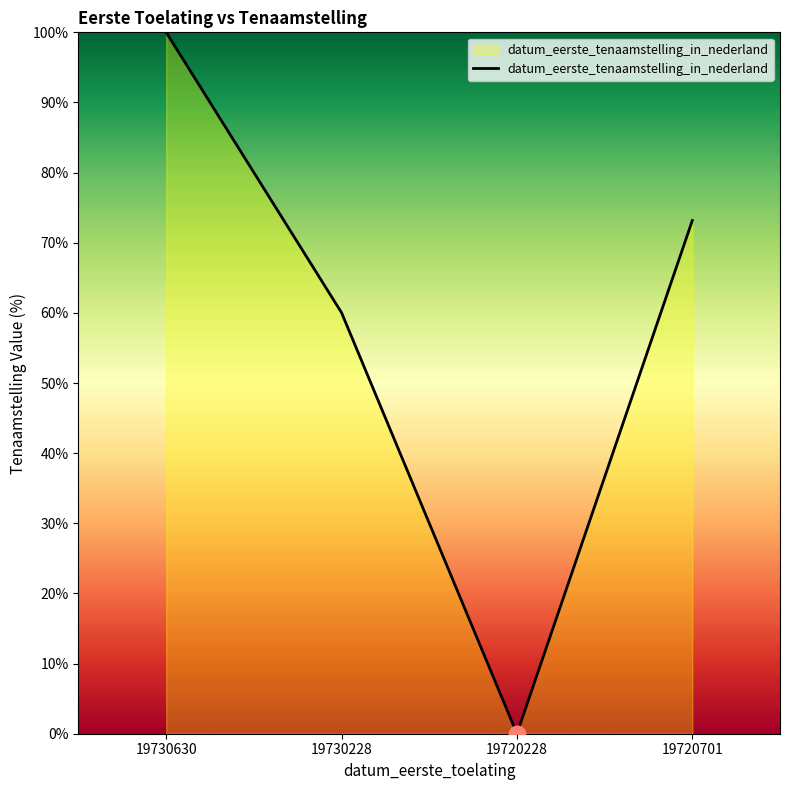

How many series are shown in this chart?

1